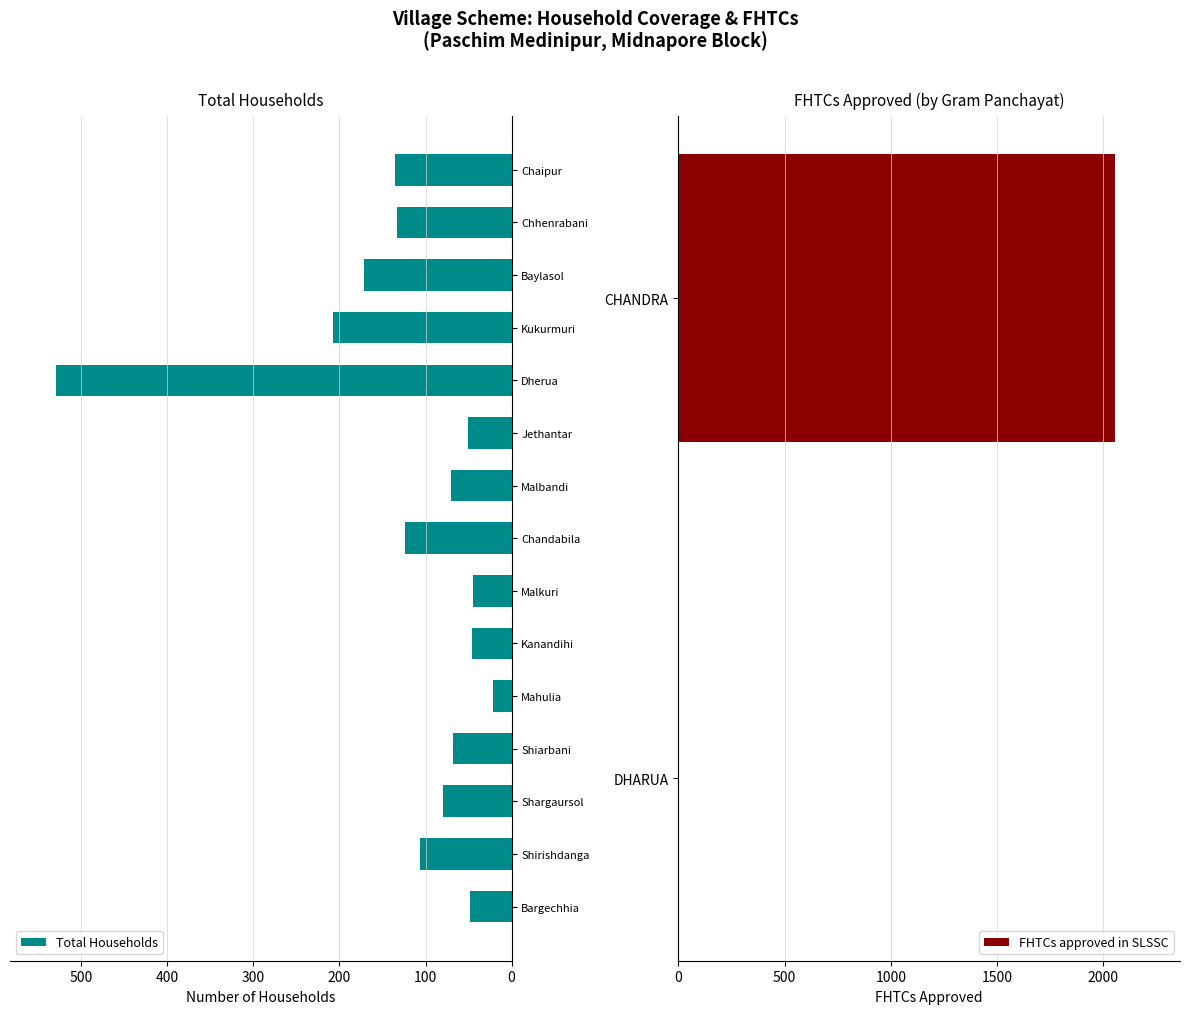

At which category does the chart reach its minimum across all series?

Mahulia